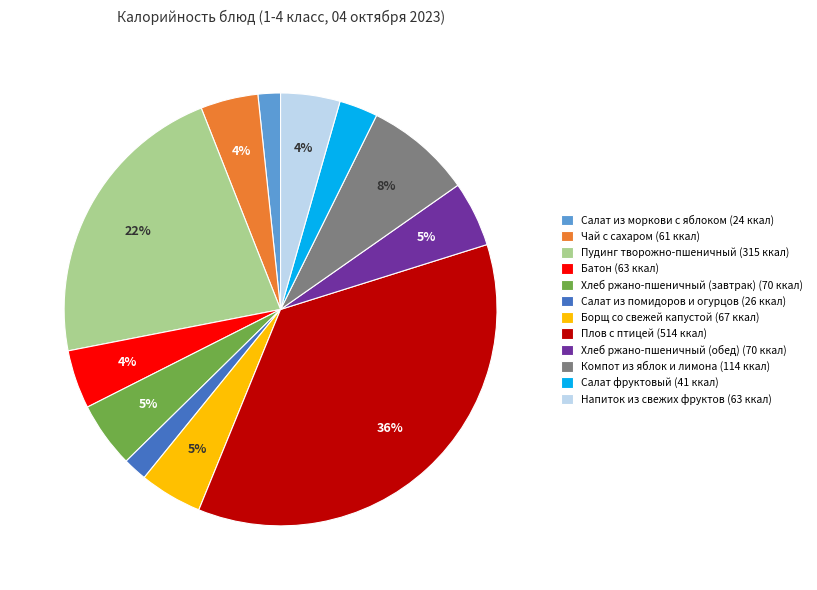

Is it true that Плов с птицей is 36% of the pie?

True